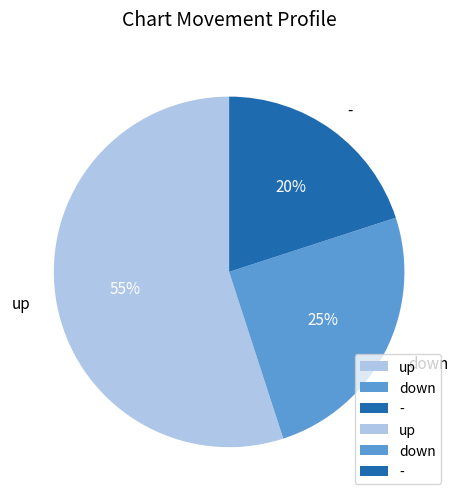

How many slices are in this pie chart?

3